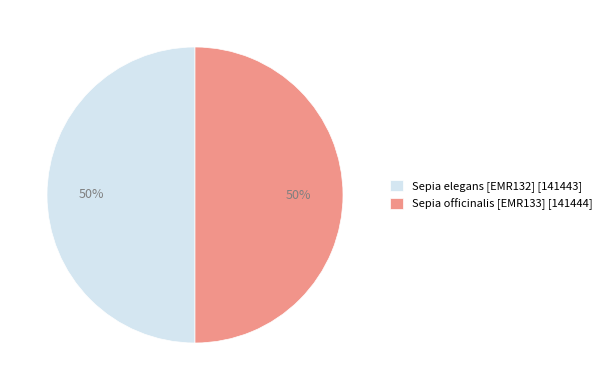

What percentage is the Sepia elegans [EMR132] slice, to the nearest percent?

50%